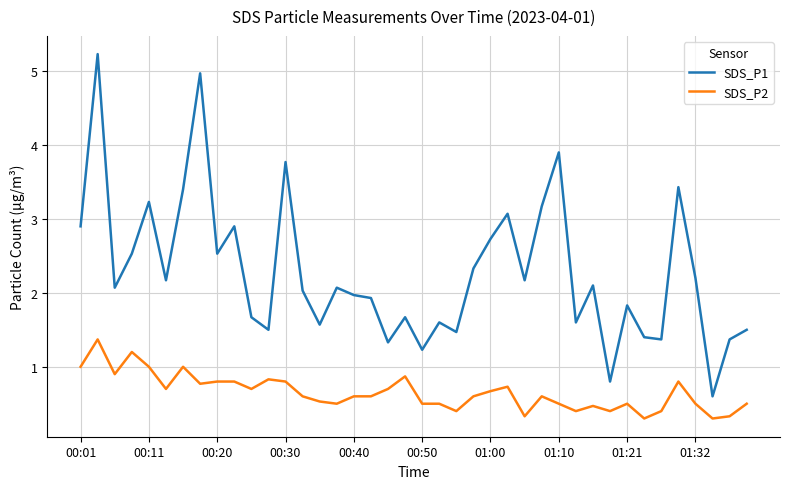

How many series are shown in this chart?

2